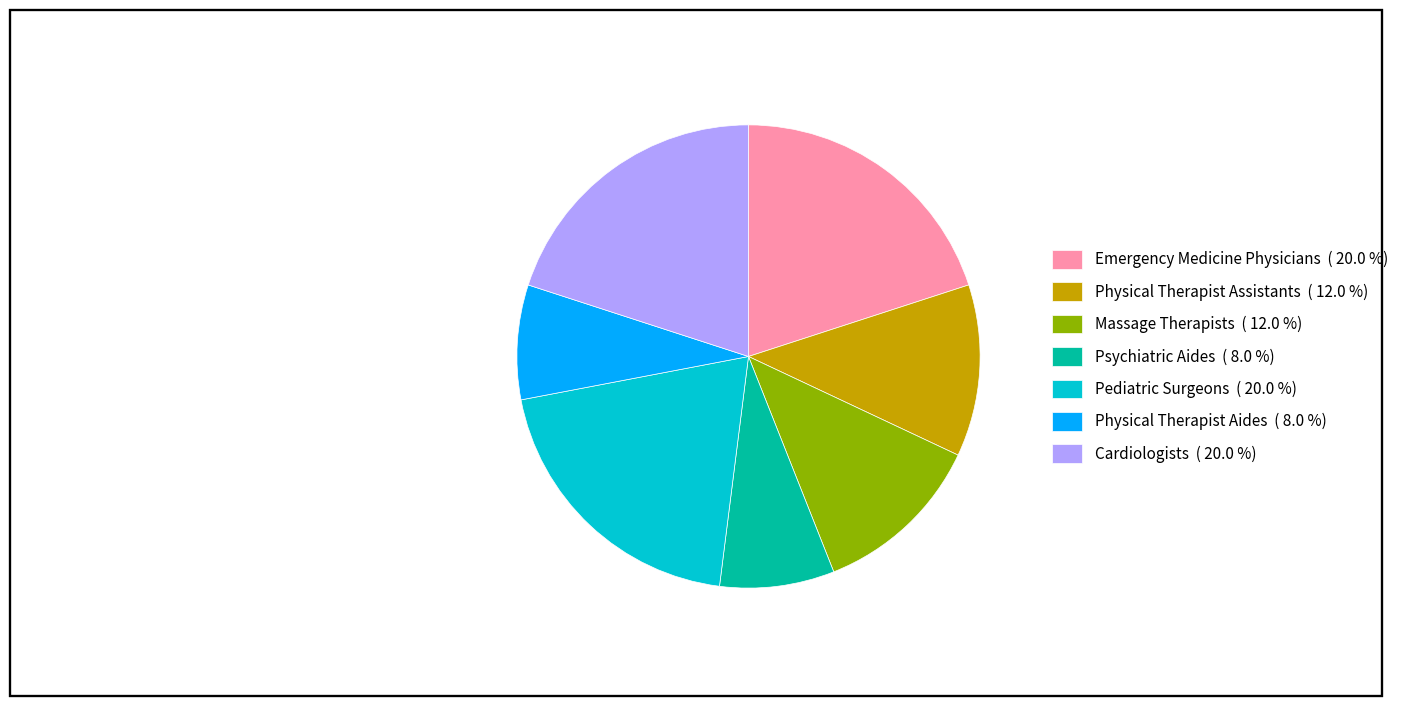

Is there any slice that represents more than half of the pie?

No